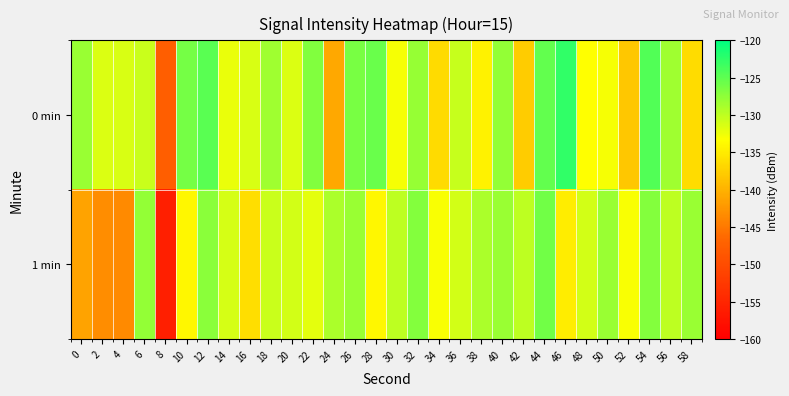

Reading right to left, list all the values displayed in this chart.

0 min: 58=-136.3	56=-128.4	54=-124.3	52=-138.2	50=-133.0	48=-133.4	46=-122.6	44=-125.2	42=-137.7	40=-127.7	38=-134.5	36=-130.3	34=-136.4	32=-127.9	30=-132.9	28=-125.5	26=-126.3	24=-140.9	22=-126.9	20=-131.5	18=-128.4	16=-131.4	14=-132.3	12=-124.8	10=-126.1	8=-147.6	6=-130.6	4=-131.4	2=-131.5	0=-128.1
1 min: 58=-128.0	56=-130.0	54=-127.0	52=-133.0	50=-128.0	48=-131.0	46=-135.0	44=-126.0	42=-130.0	40=-128.0	38=-129.0	36=-131.0	34=-133.0	32=-127.0	30=-130.0	28=-134.0	26=-128.0	24=-129.0	22=-132.0	20=-131.0	18=-130.5	16=-136.1	14=-131.2	12=-127.2	10=-134.0	8=-155.9	6=-127.8	4=-143.5	2=-143.1	0=-141.3